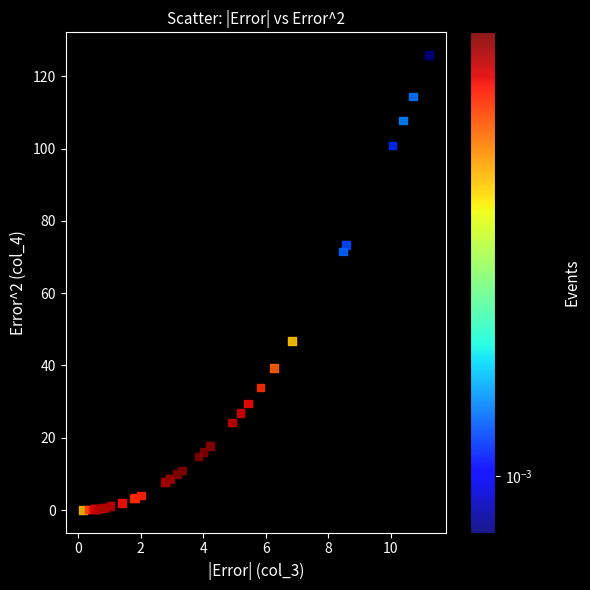

What Y value in the scatter plot is closest to 62?

71.6